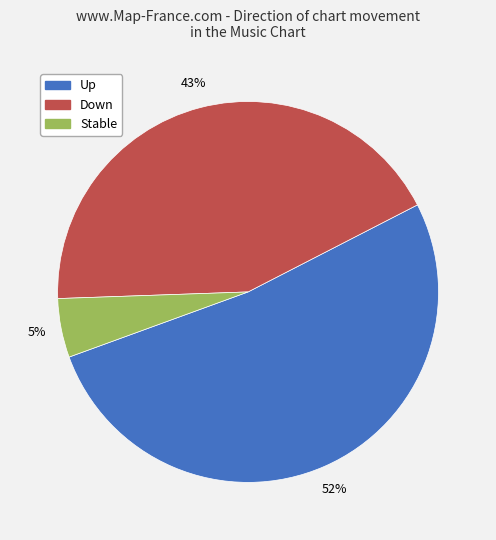

How many segments does this pie chart have?

3